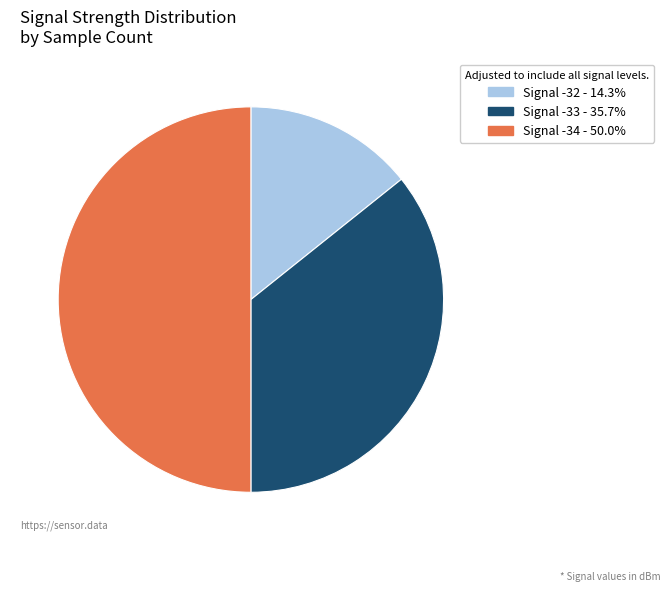

Is the sum of Signal -33 - 35.7% and Signal -34 - 50.0% greater than half?

Yes